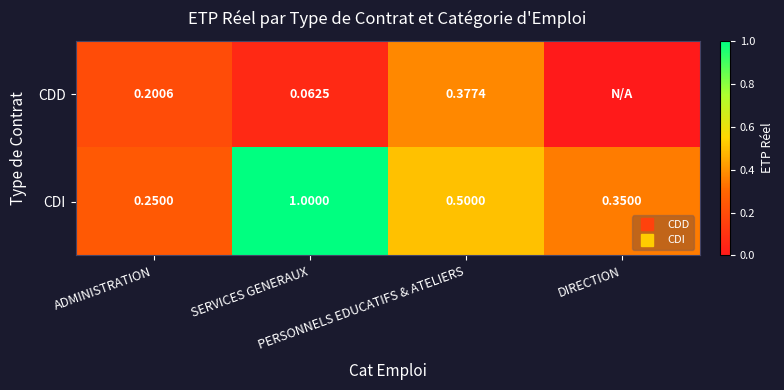

Between DIRECTION and SERVICES GENERAUX, which is larger?

SERVICES GENERAUX